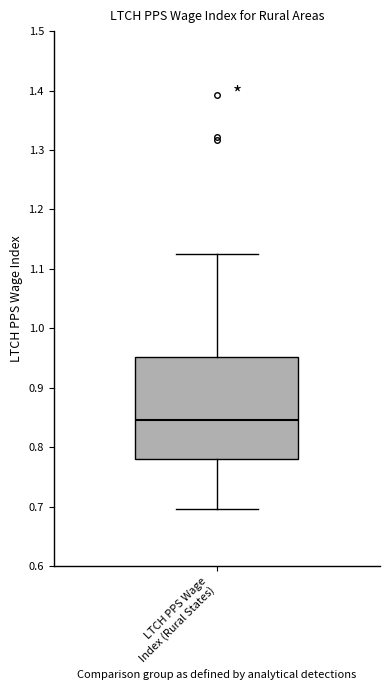

Where does the median line of the box for LTCH PPS Wage Index (Rural States) sit on the y-axis? The values are not printed on the chart, so give them approximately, as read against the axis.

0.85